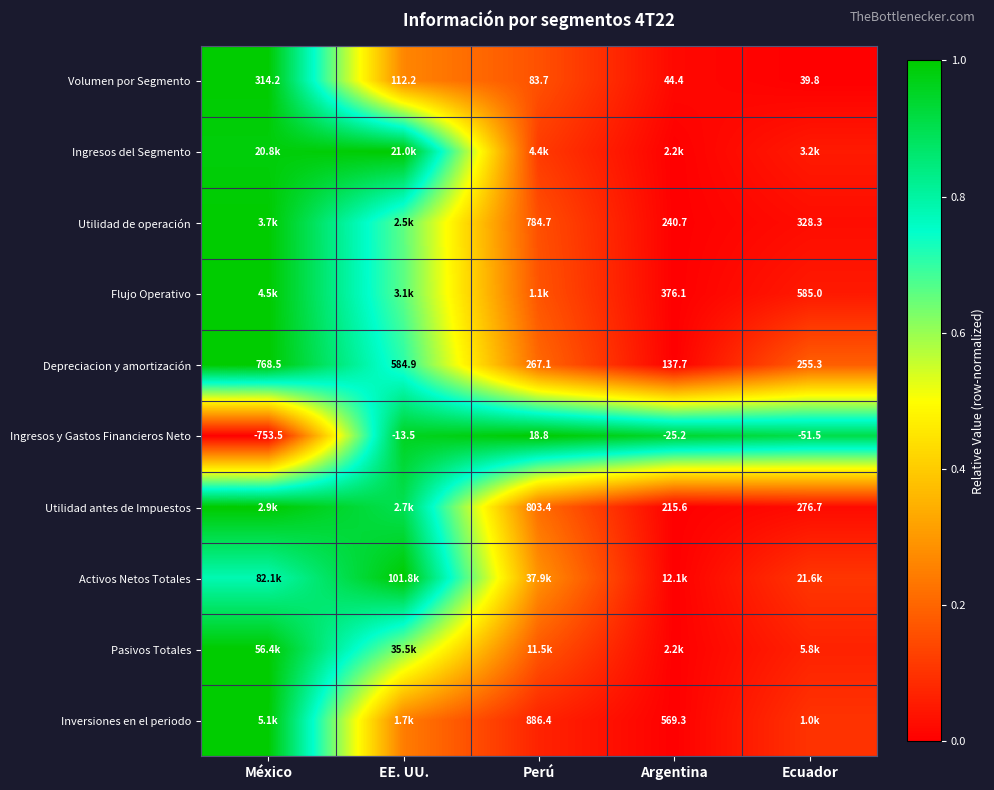

Is it true that Ingresos y Gastos Financieros Neto equals 1.5 at Ecuador?

False